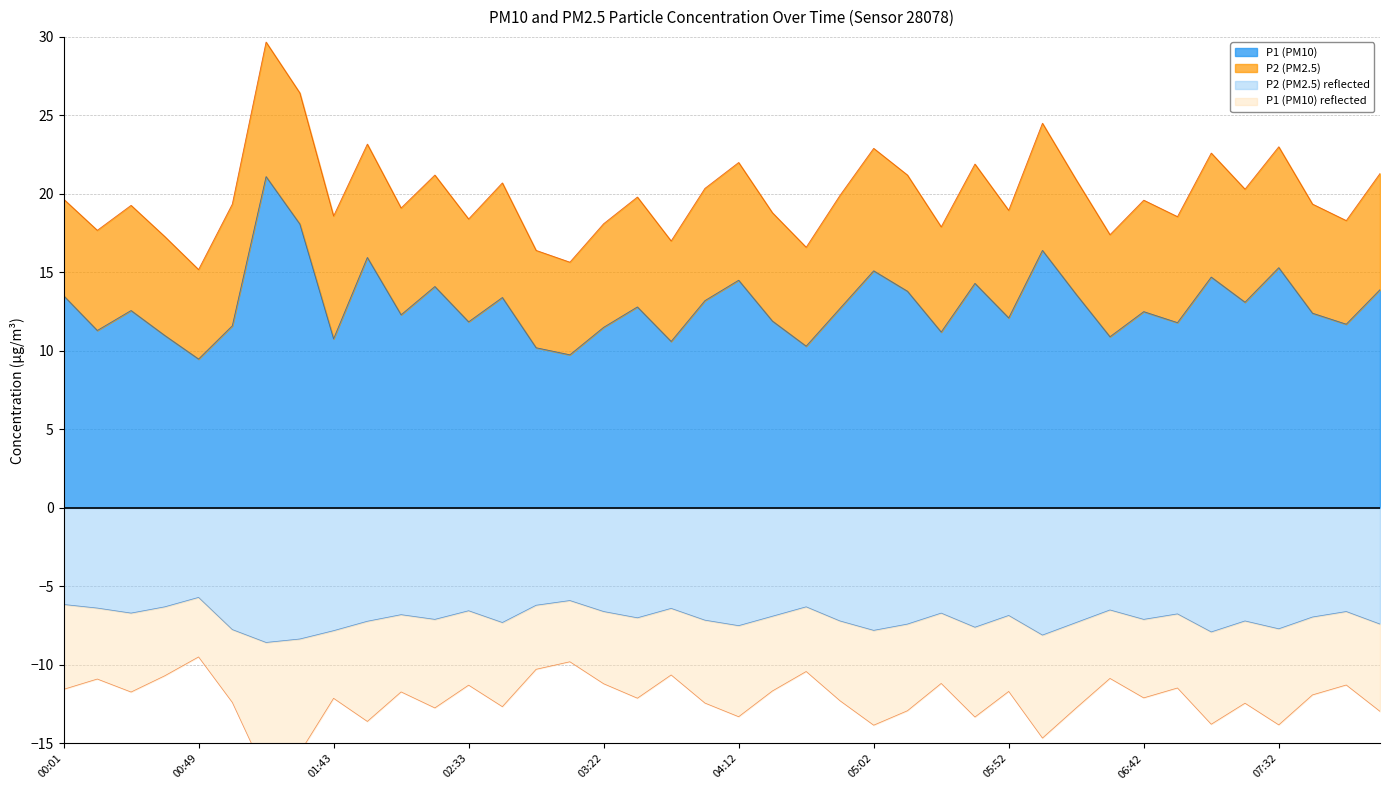

At 05:15, list the series in order from largest to smallest.

P1 (PM10), P2 (PM2.5)